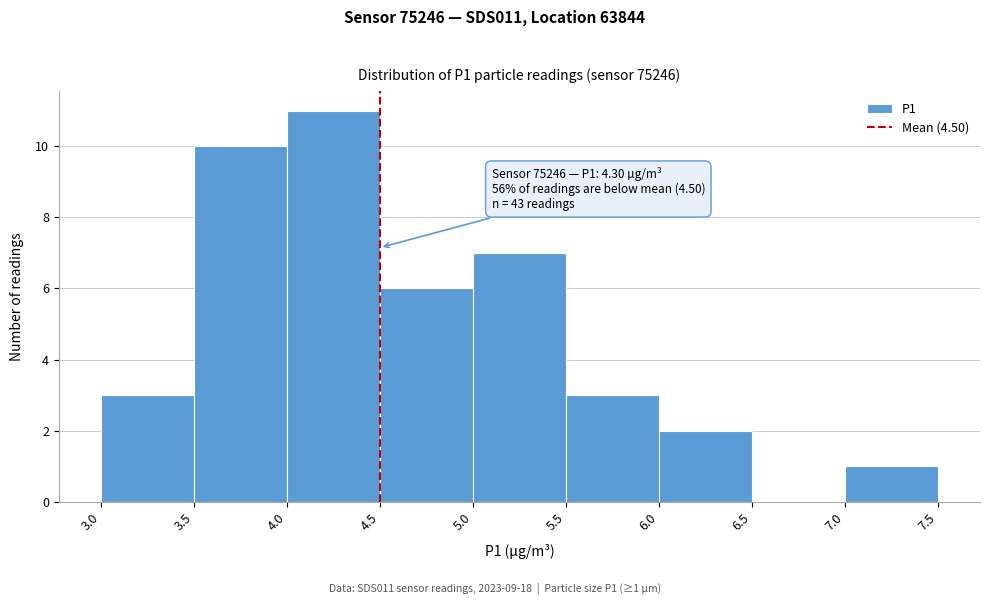

Over which range of the x-axis is the bar tallest?

4.0 to 4.5